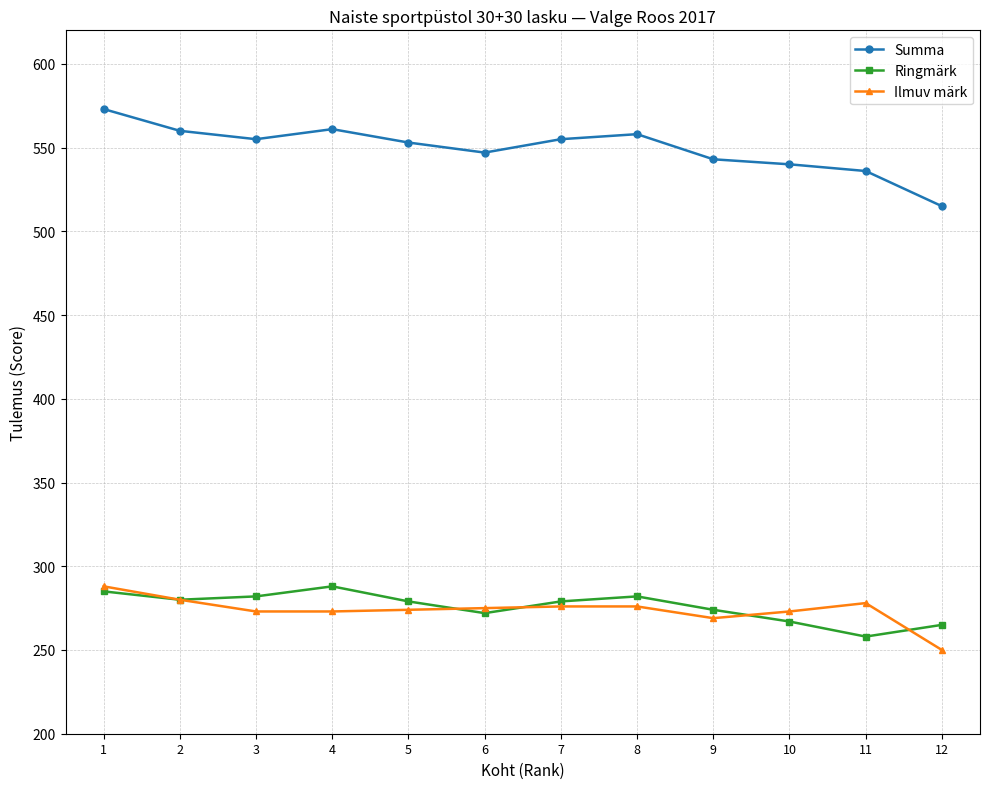

True or false: Ringmärk has a value of 285 at 1.

True